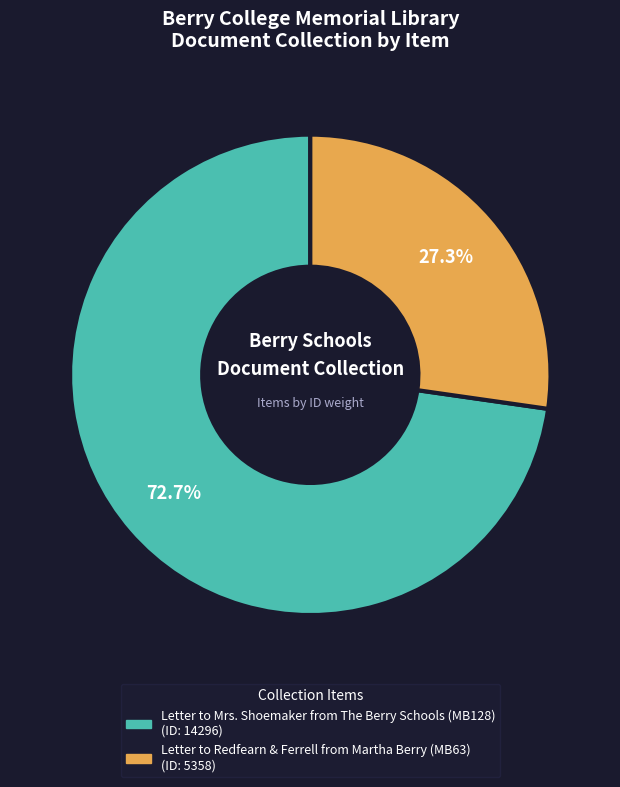

Is there a majority slice in this chart?

Yes